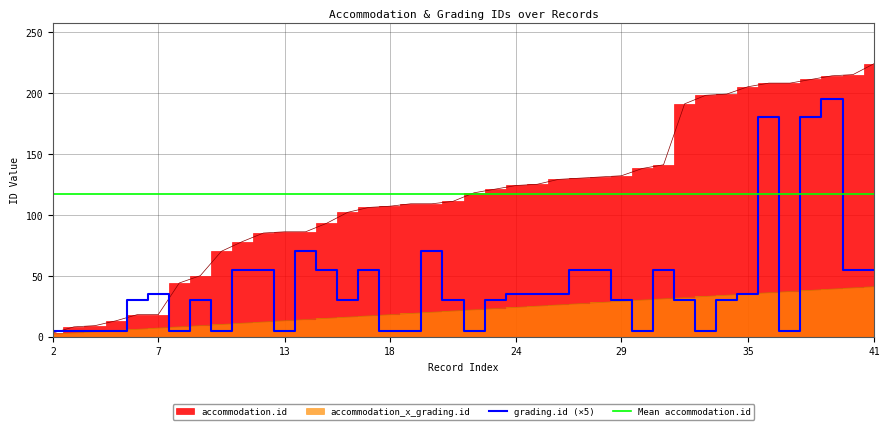

After their last crossing, which series has the higher values: grading.id (×5) or Mean accommodation.id?

Mean accommodation.id